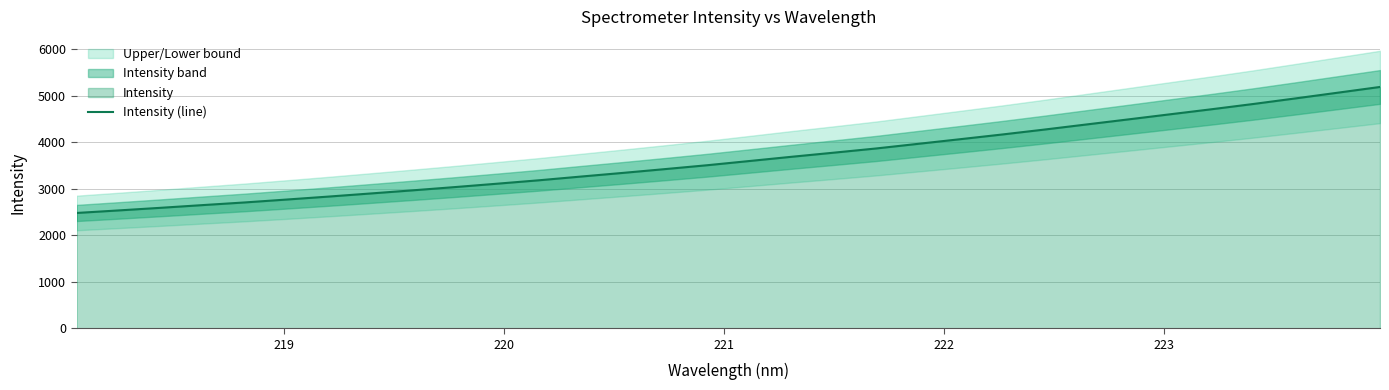

What is the minimum value for Intensity (line)?

2478.0